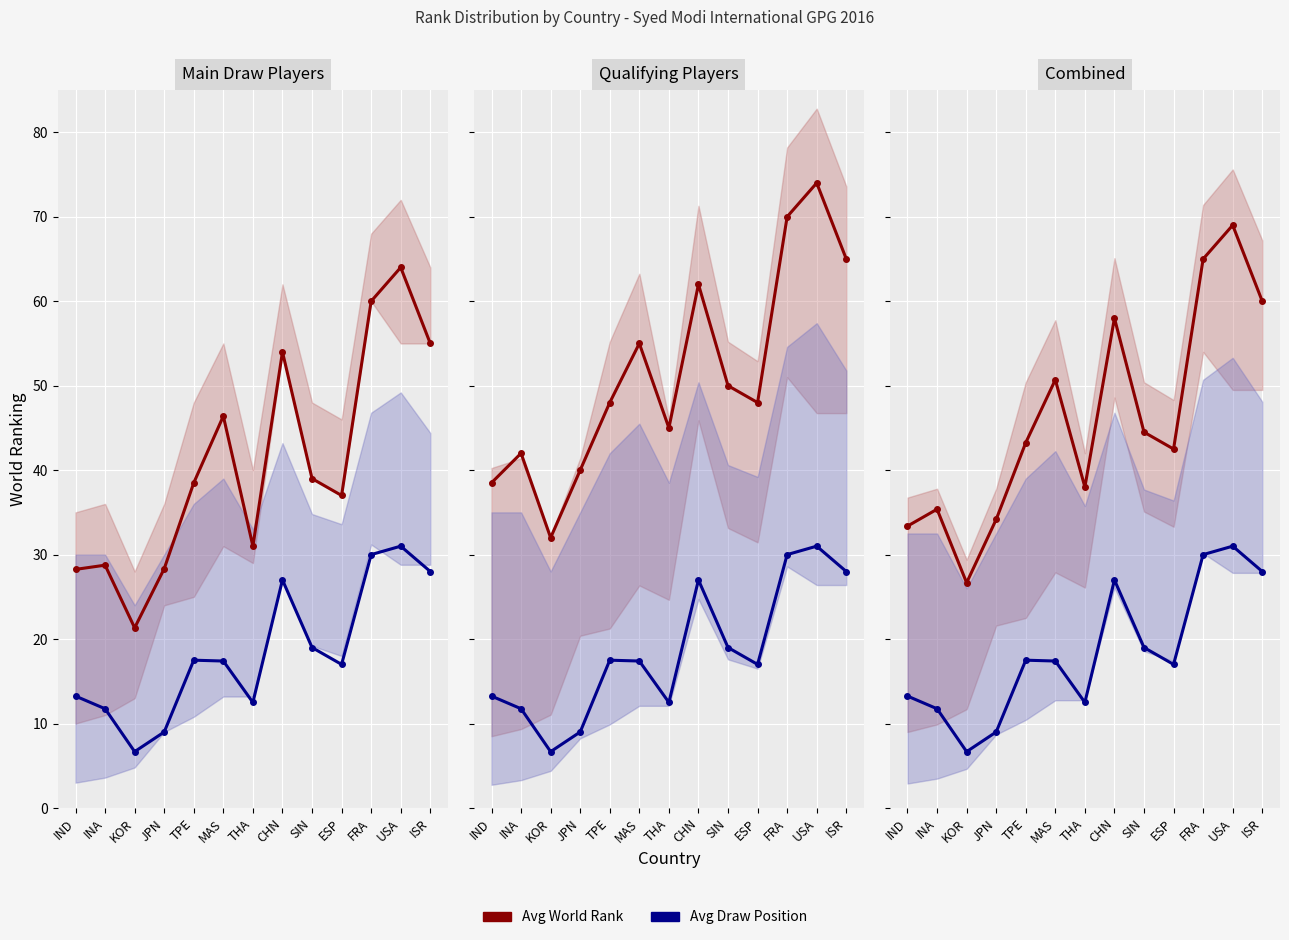

How many categories are shown in the chart?

13